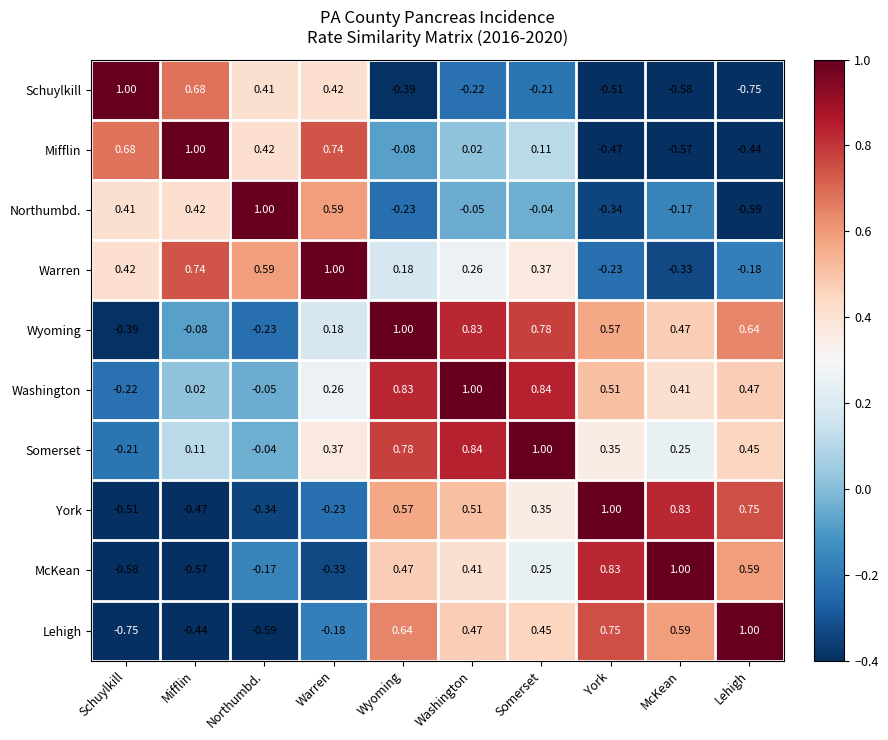

At which category is the sum across all series the highest?

Washington